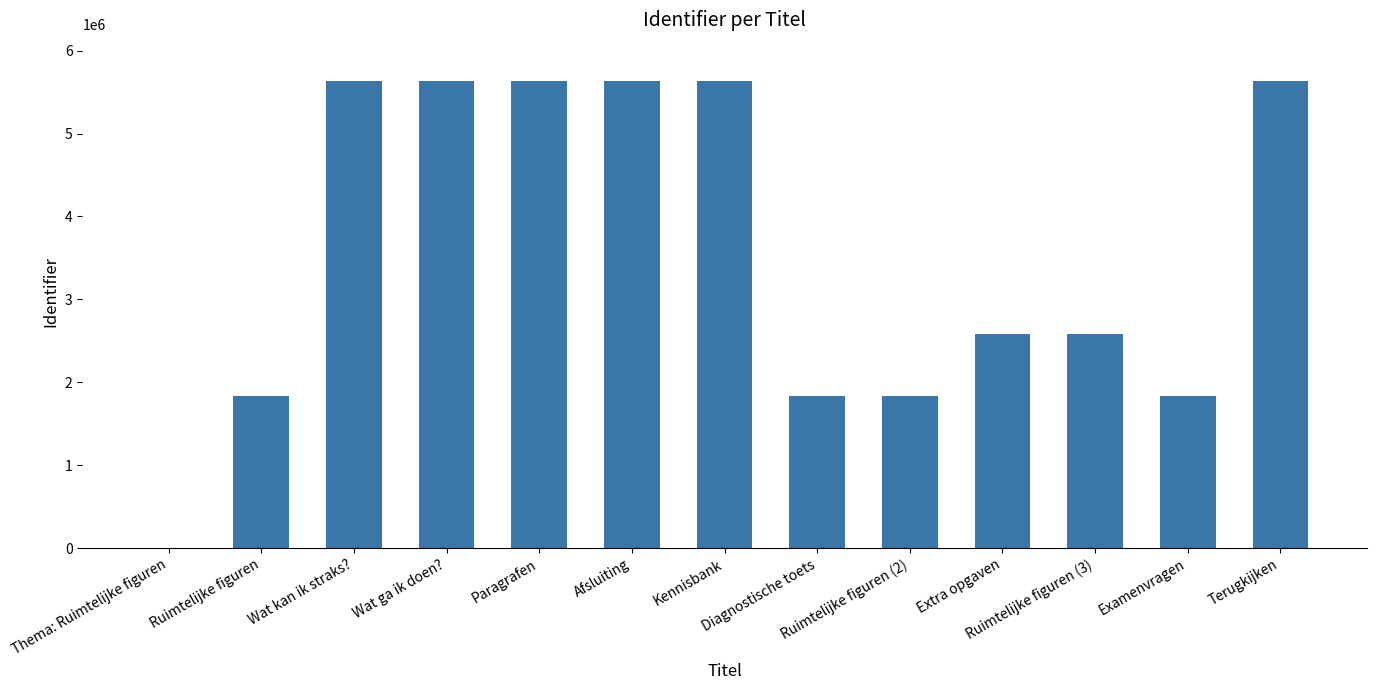

What is the maximum value shown in the chart?

5633511